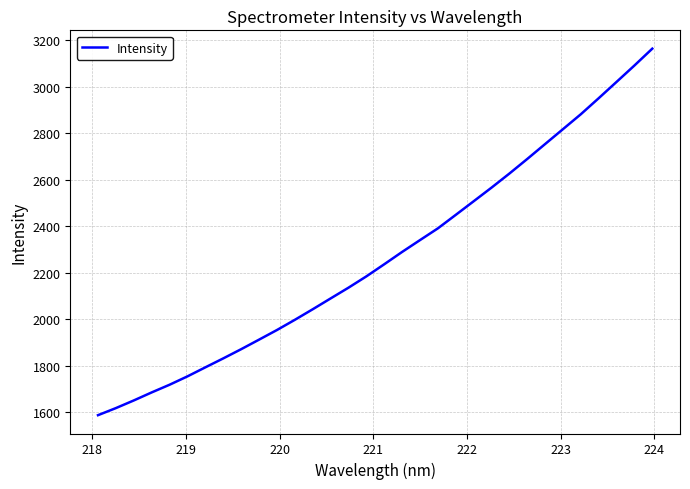

What is the smallest value displayed?

1588.3